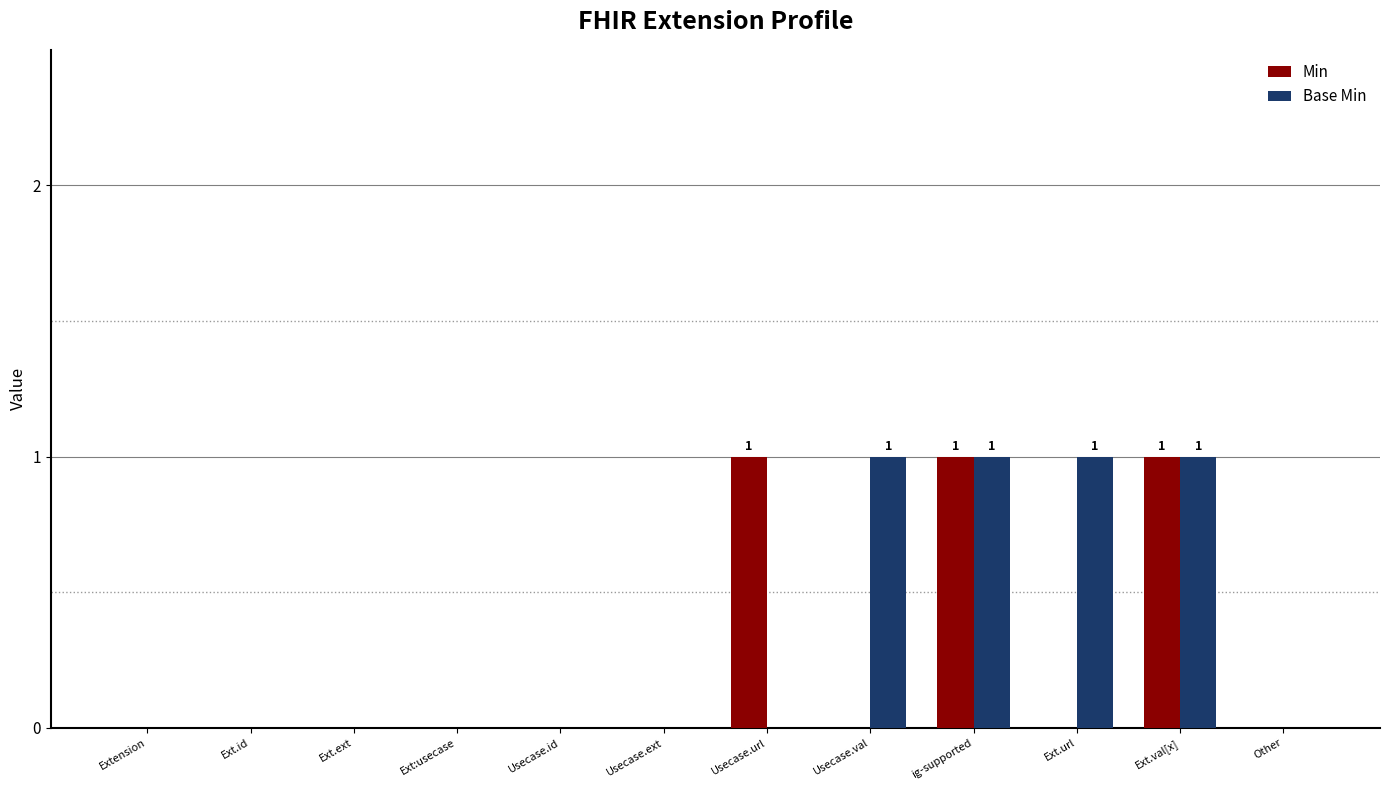

True or false: Min has a value of 0 at Ext.url.

True